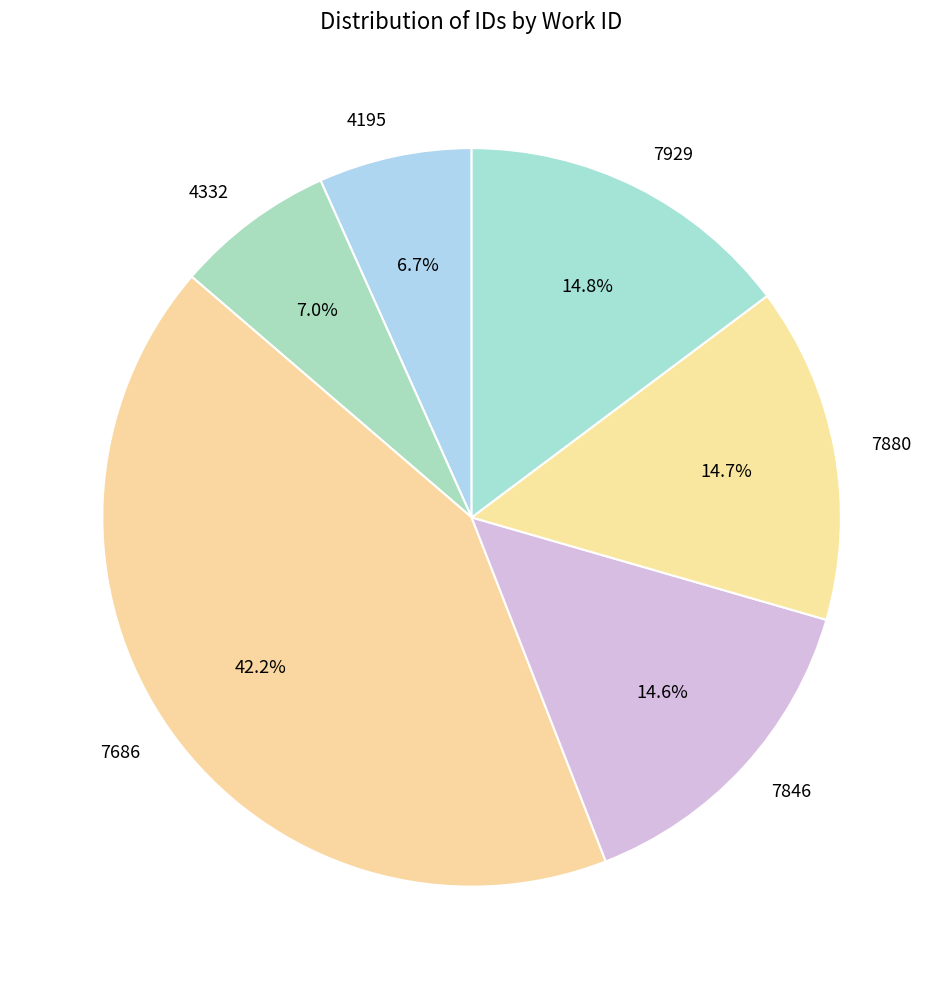

Does 7686 represent more than half of the total?

No